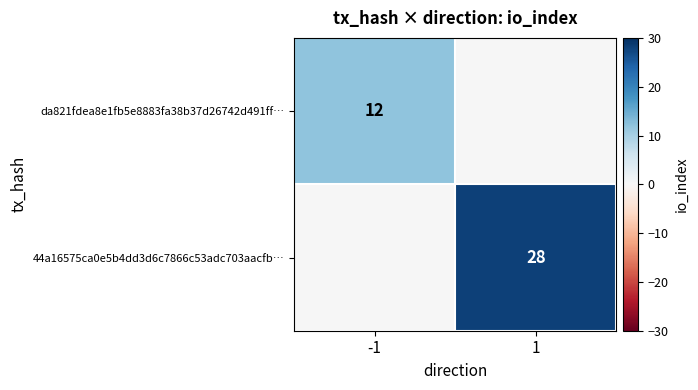

Is it true that da821fdea8e1fb5e8883fa38b37d26742d491ff… equals 20 at -1?

False